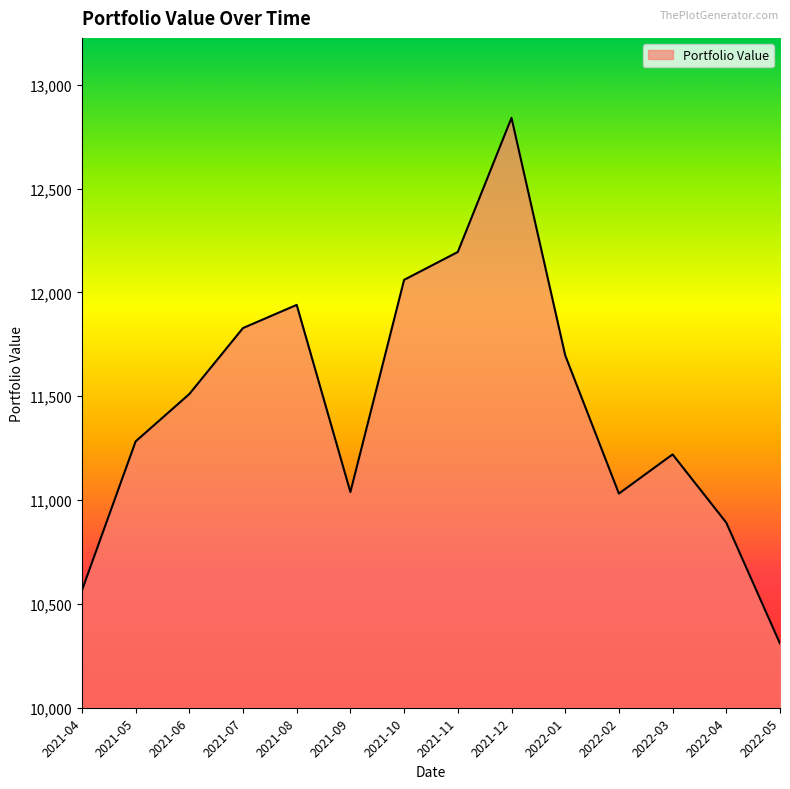

At which category does the data reach its first local peak?

2021-08